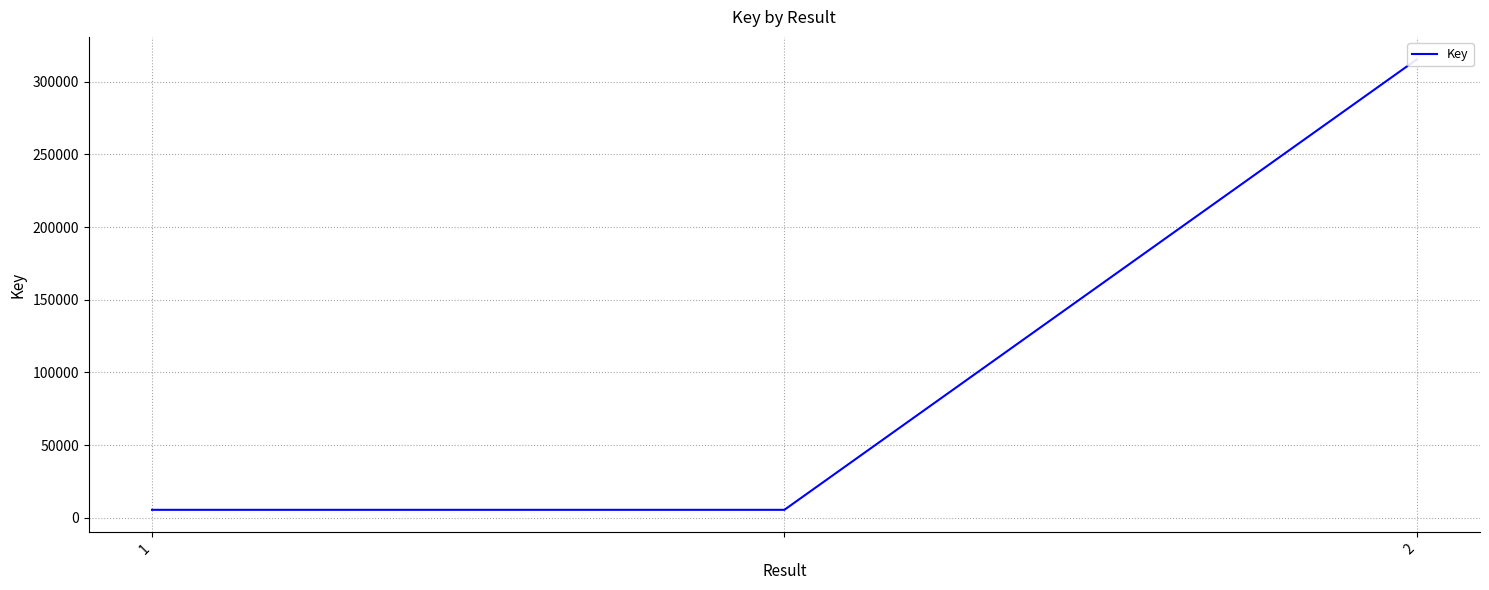

What is the sum of the values at 1 and 2?

320797